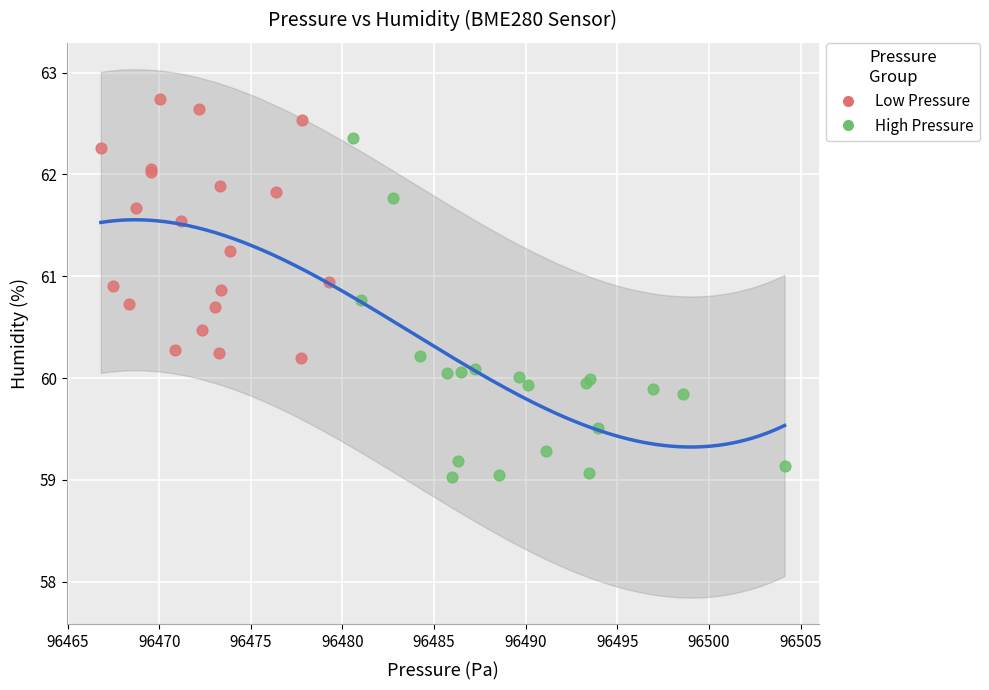

Which series contains the highest Y value?

Low Pressure